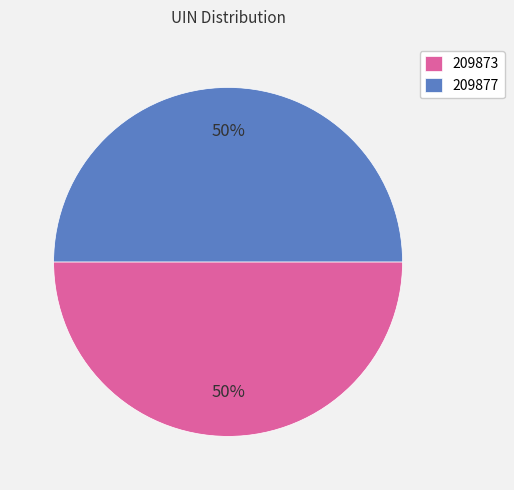

To the nearest percent, what is the average slice percentage?

50%